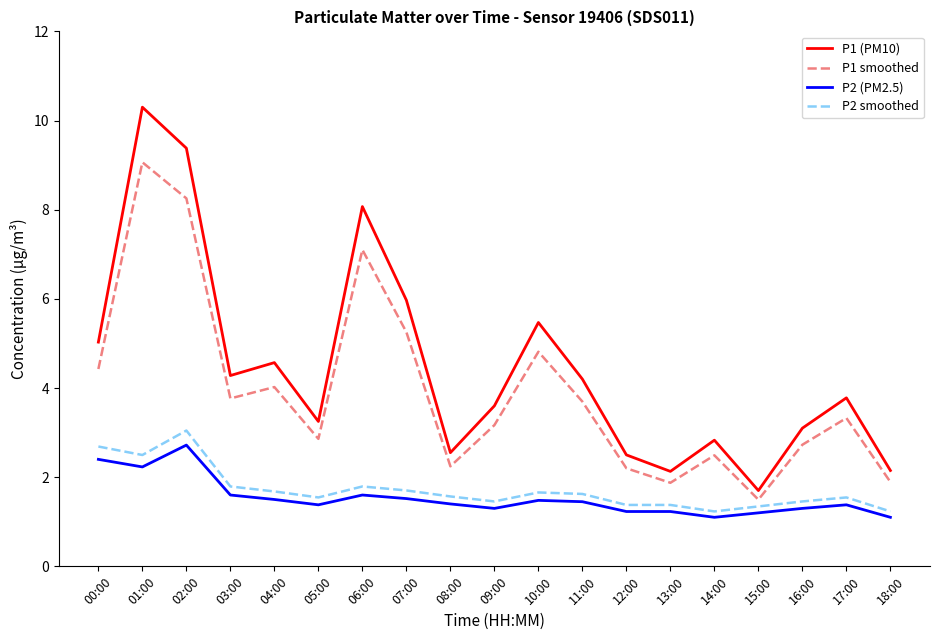

At which label does P1 smoothed reach its peak?

01:00